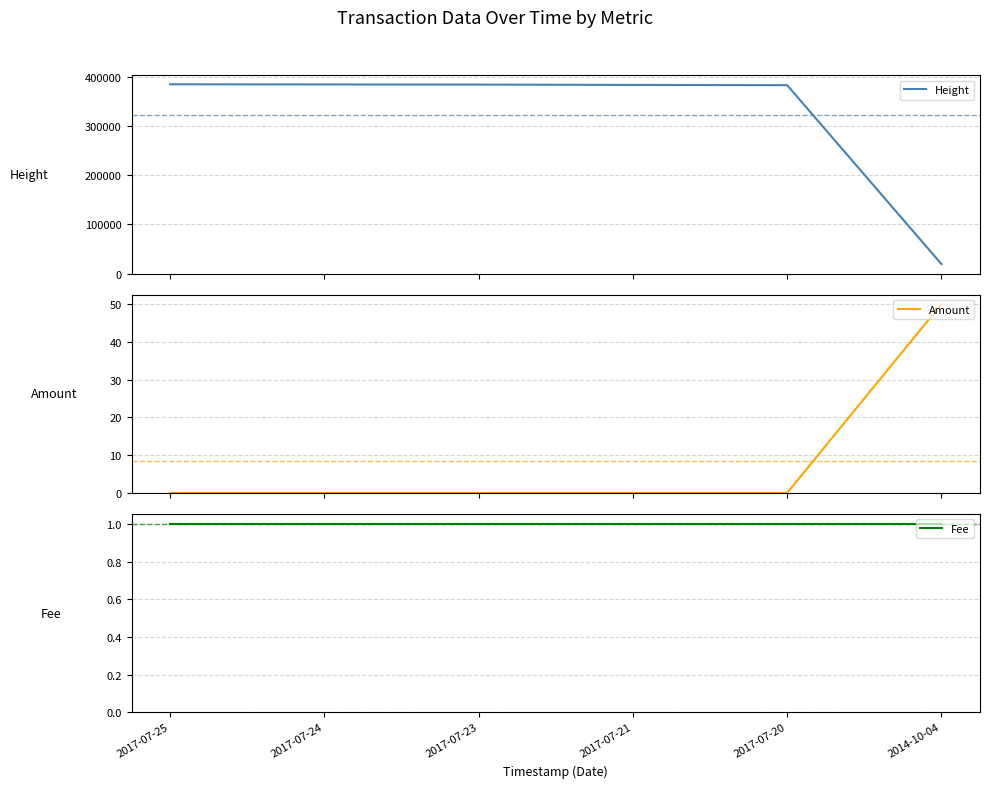

At which label does Amount reach its peak?

2014-10-04